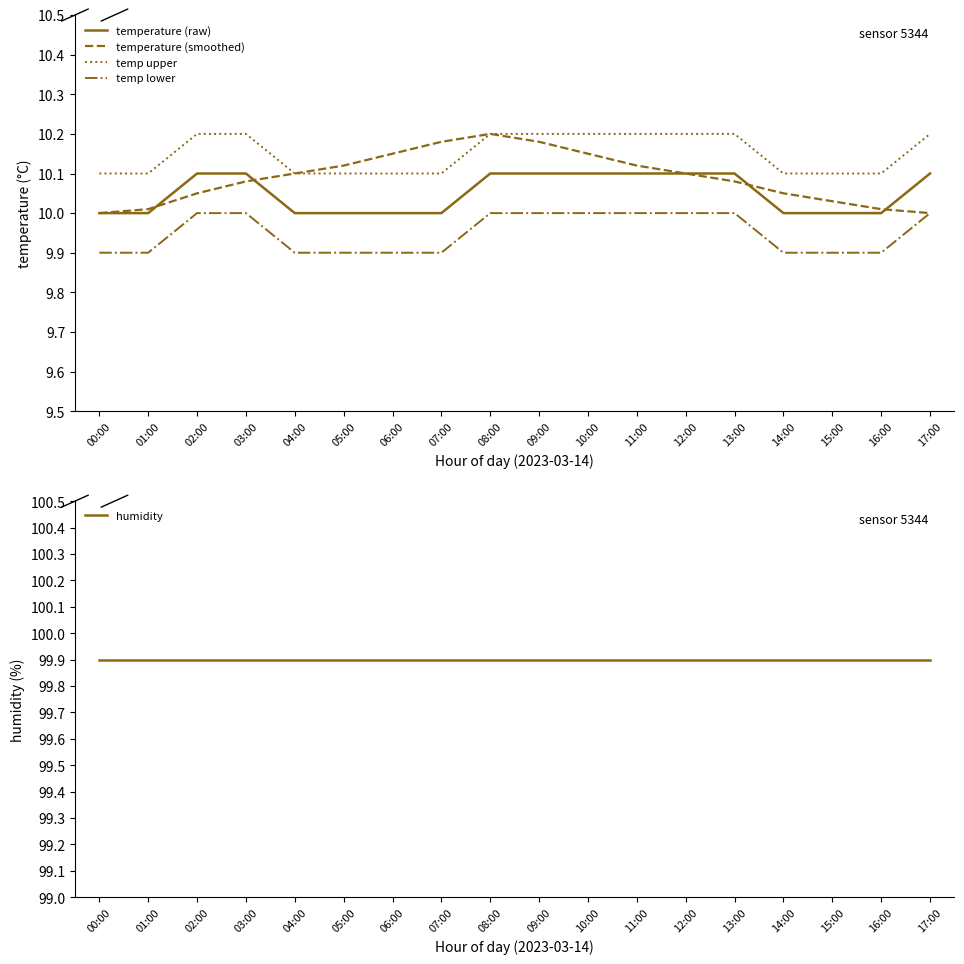

True or false: temp upper and temperature (raw) intersect in this chart.

False